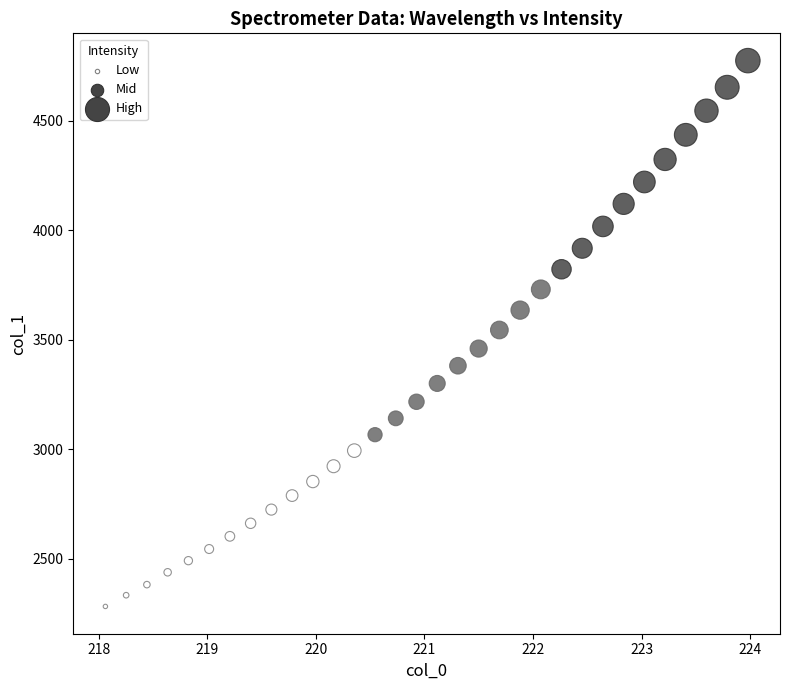

What is the range of Y values (max minus min)?

2491.9